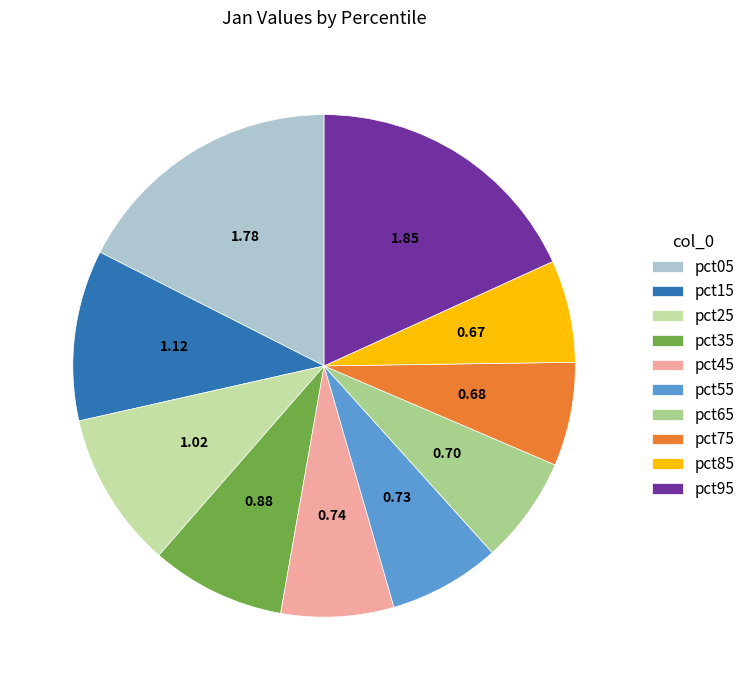

The pct15 slice represents 11% of the pie. True or false?

True